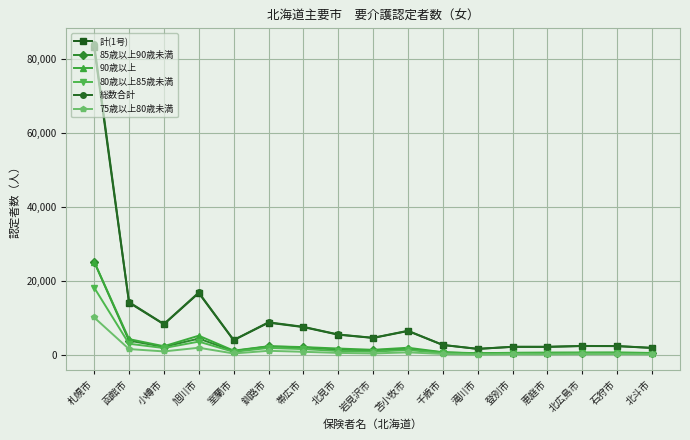

Where is the first local minimum for 85歳以上90歳未満?

小樽市